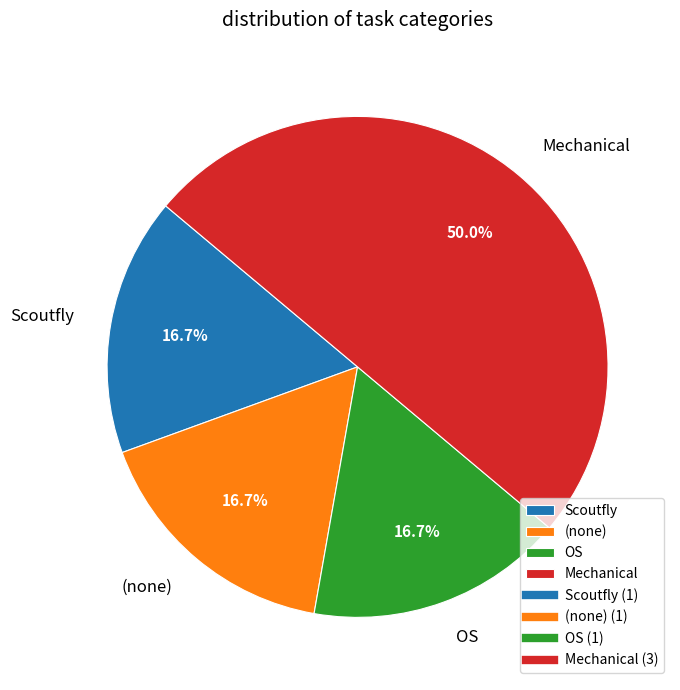

Which slice is the largest?

Mechanical